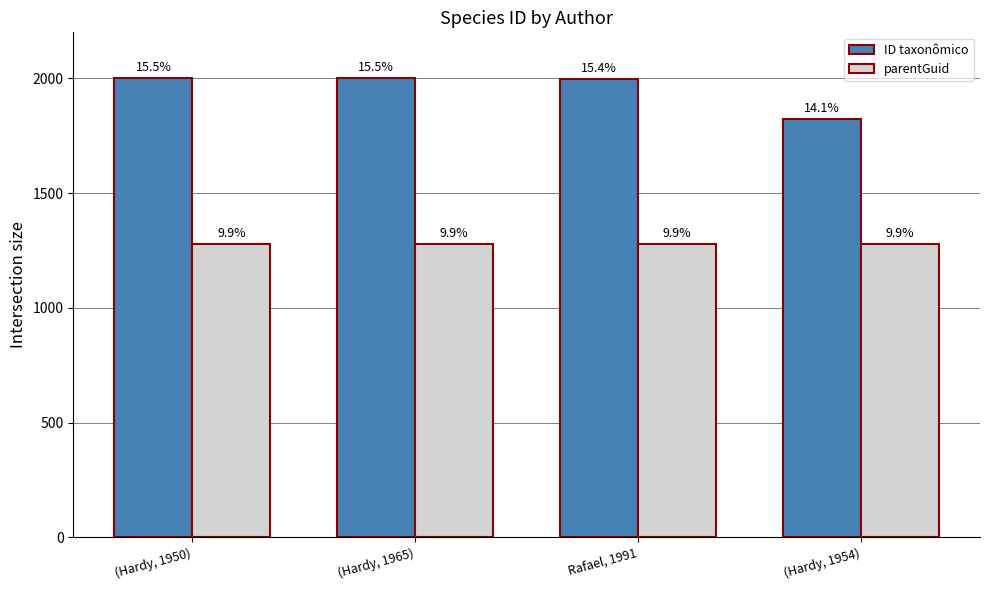

Which has a higher value, Rafael, 1991 or (Hardy, 1954)?

Rafael, 1991